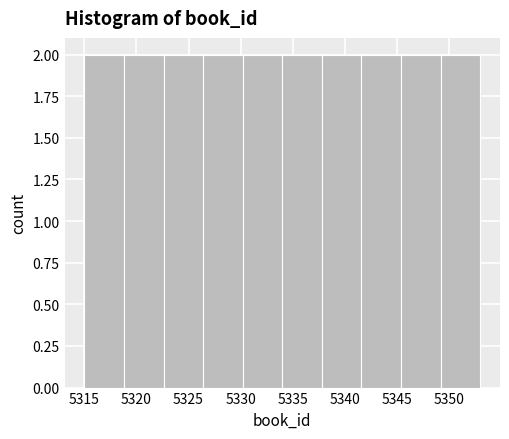

Reading left to right, list every bar in this chart as the range it spans on the x-axis followed by its height. Neither the bar edges nor the heights are printed on the chart, so give them approximately, as read against the axes.

5315.0 to 5318.8: 2
5318.8 to 5322.6: 2
5322.6 to 5326.4: 2
5326.4 to 5330.2: 2
5330.2 to 5334.0: 2
5334.0 to 5337.8: 2
5337.8 to 5341.6: 2
5341.6 to 5345.4: 2
5345.4 to 5349.2: 2
5349.2 to 5353.0: 2